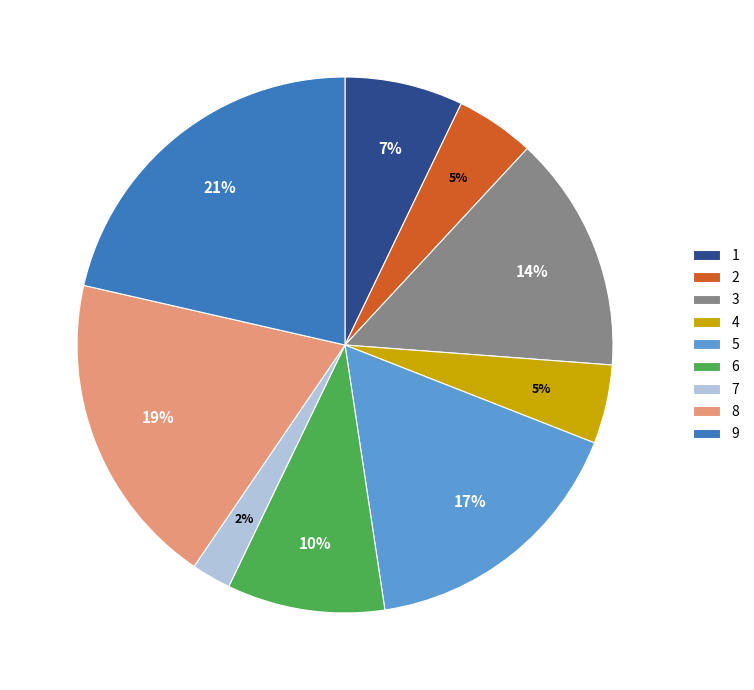

To the nearest percent, what portion does 5 represent?

17%